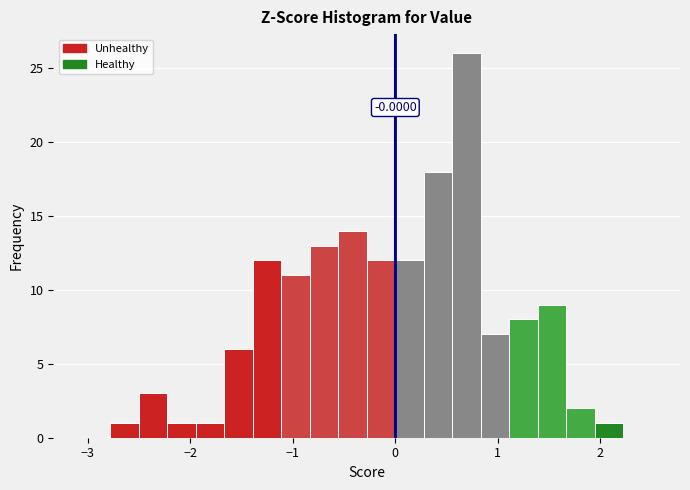

Around what value on the x-axis is the tallest bar? Give the approximate position of its centre, as read against the axis.

0.7